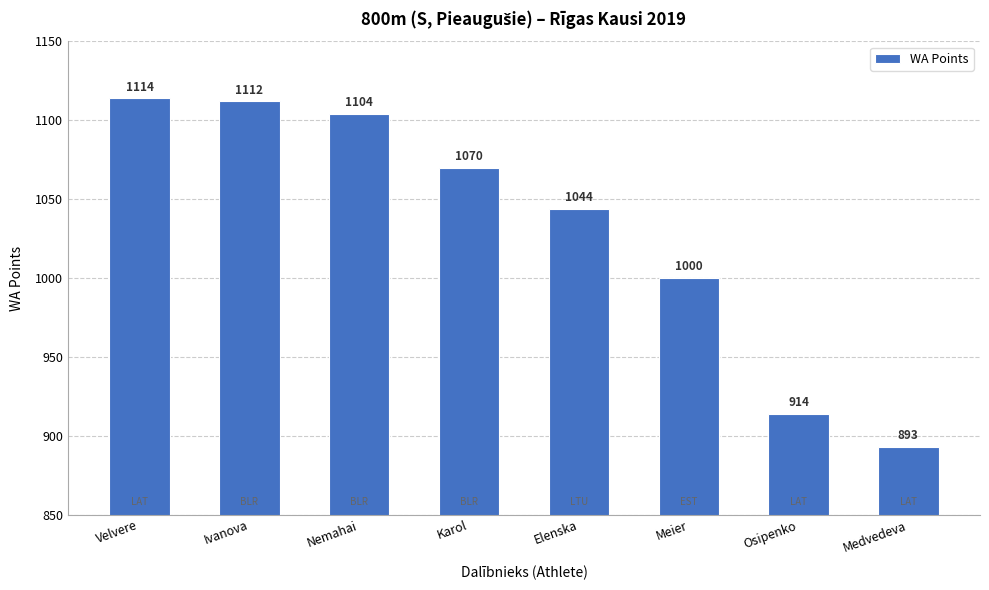

What is the minimum value shown in the chart?

893